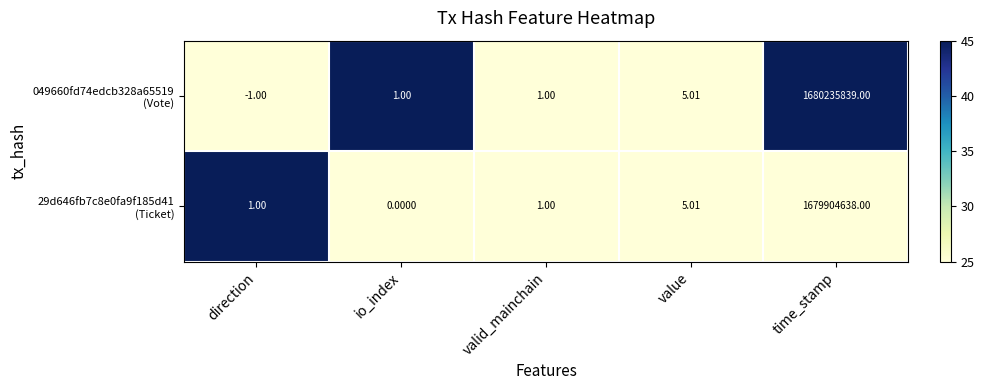

At which category is the sum across all series the highest?

time_stamp